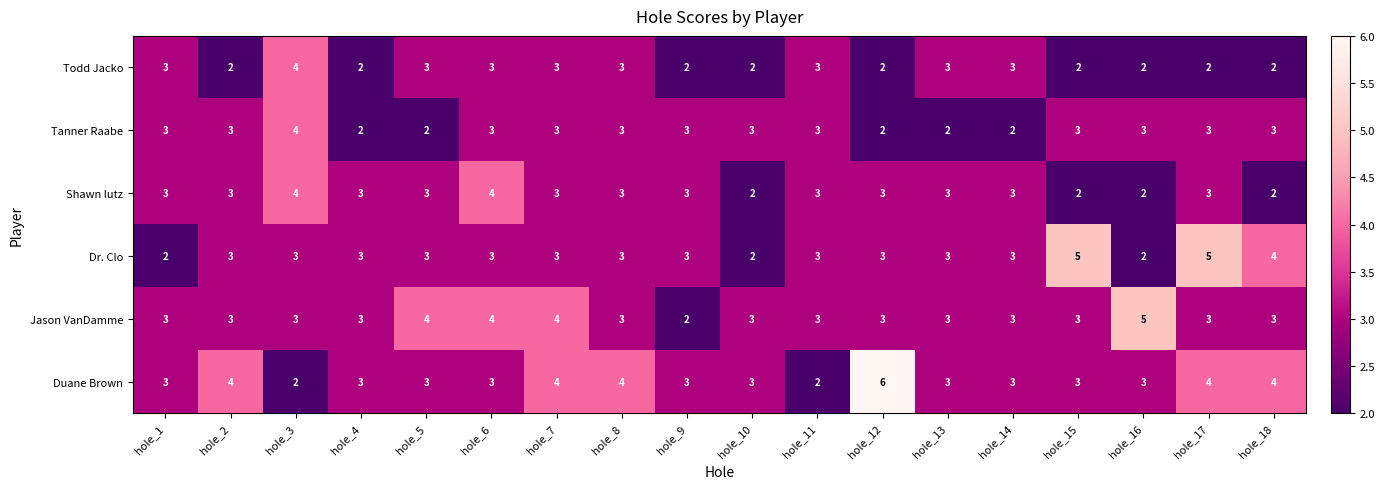

What value does the Tanner Raabe series have at hole_9?

3